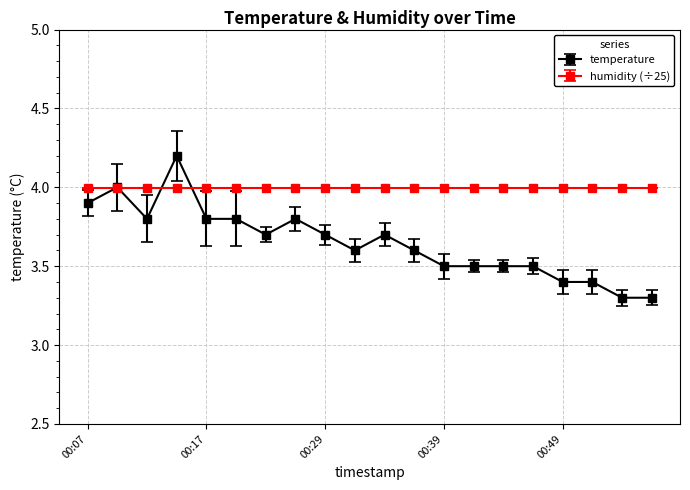

List the series in order of their overall mean, highest first.

humidity (÷25), temperature